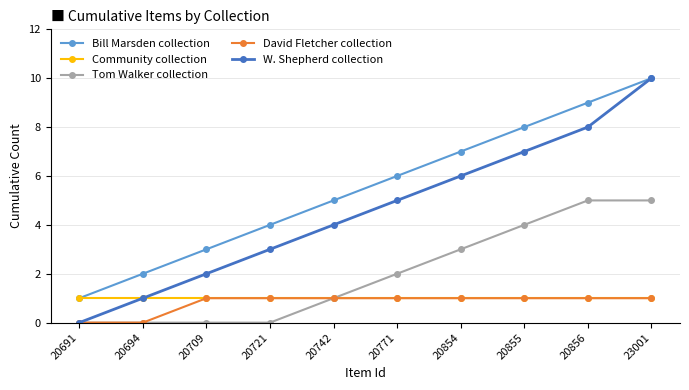

Is it true that Bill Marsden collection equals 4 at 20721?

True